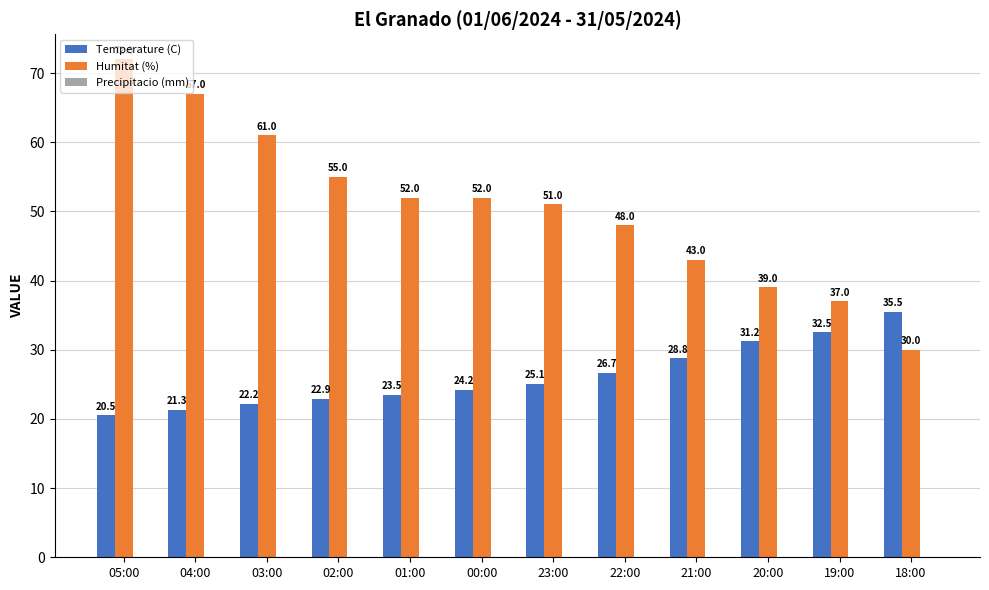

Rank the series by their maximum value, from highest to lowest.

Humitat (%), Temperature (C)